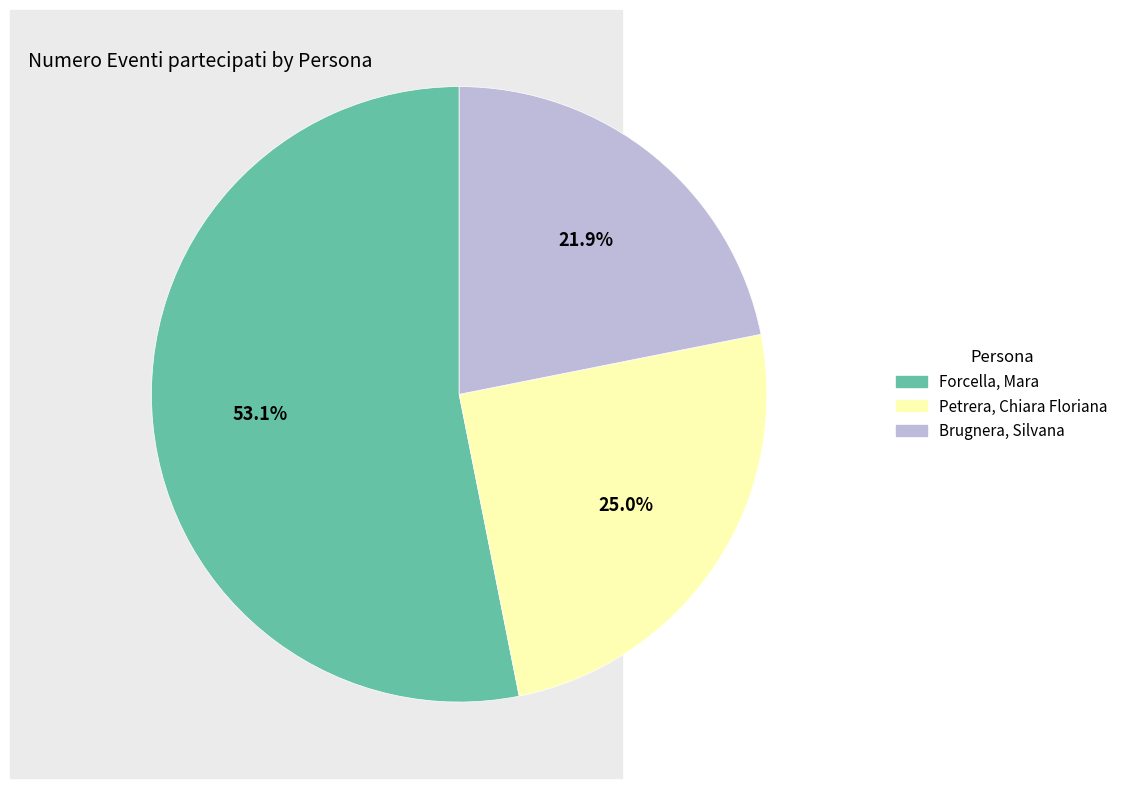

True or false: Petrera, Chiara Floriana accounts for 25% of the total.

True